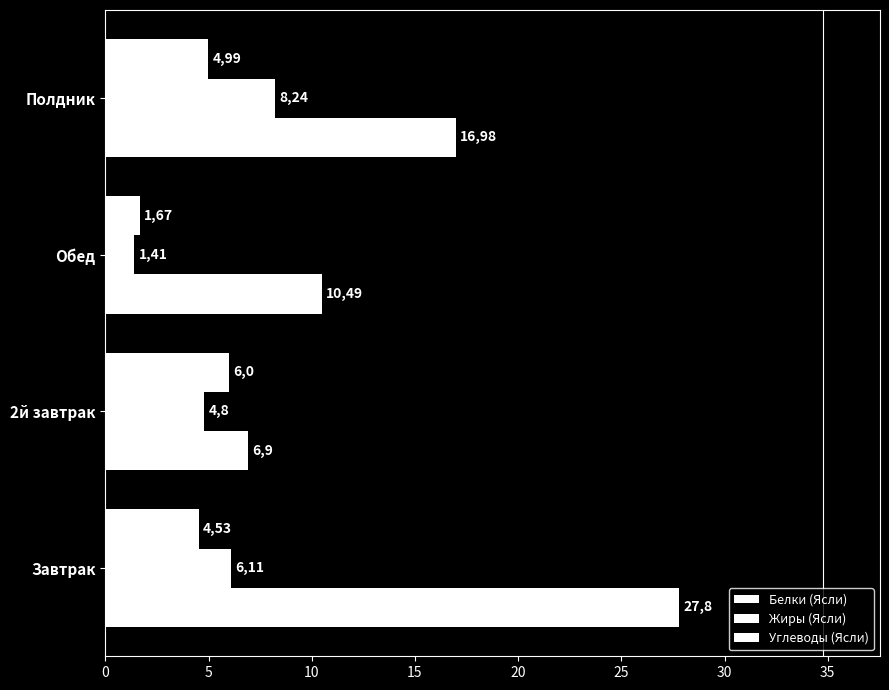

What is the lowest value of the Белки (Ясли) series?

1.7